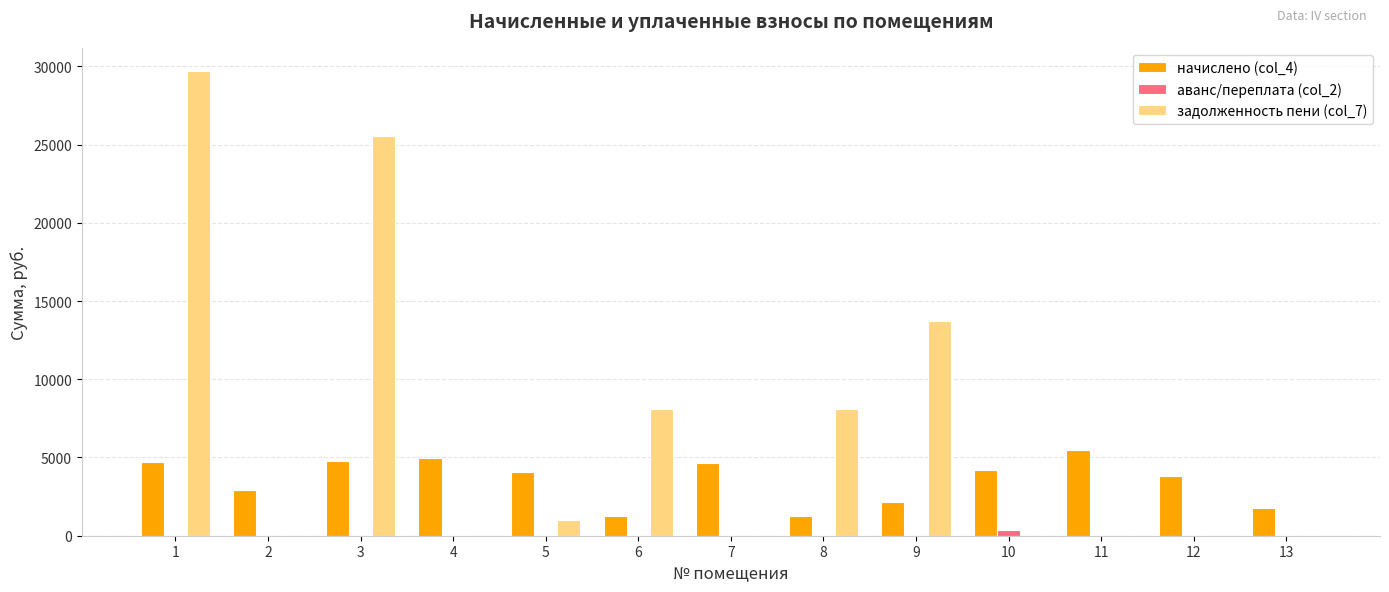

Between 5 and 6, which series saw the biggest shift?

задолженность пени (col_7)